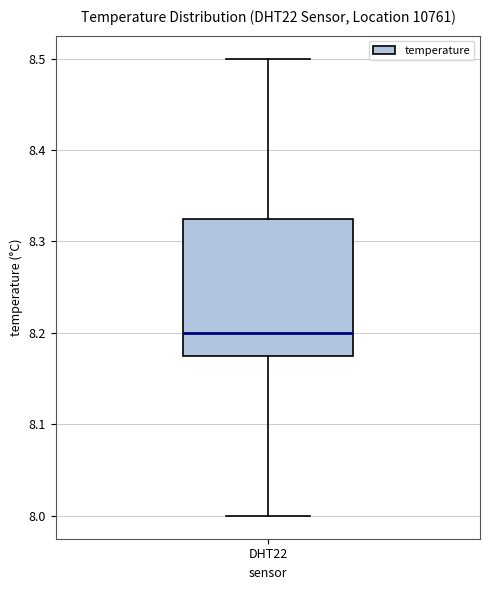

Where does the upper whisker of the box for DHT22 end on the y-axis? The values are not printed on the chart, so give them approximately, as read against the axis.

8.50